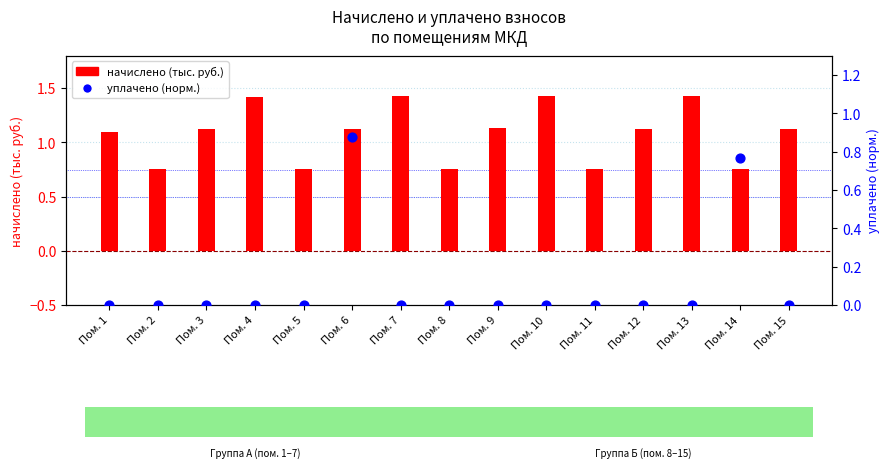

Is the value of уплачено (норм.) at Пом. 7 greater than the value of начислено (тыс. руб.) at Пом. 13?

No